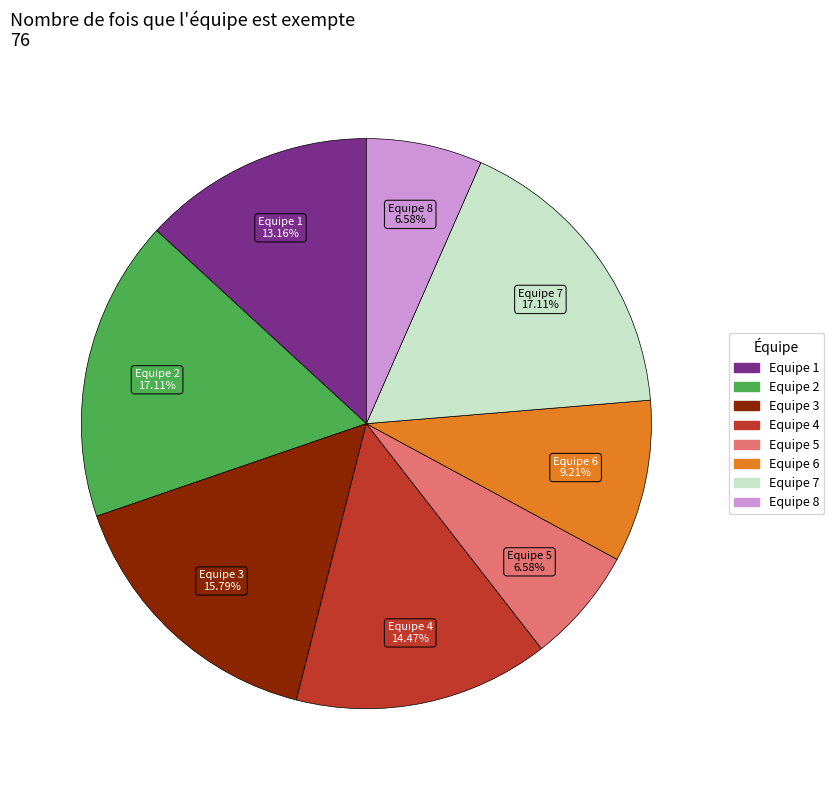

How many slices are in this pie chart?

8